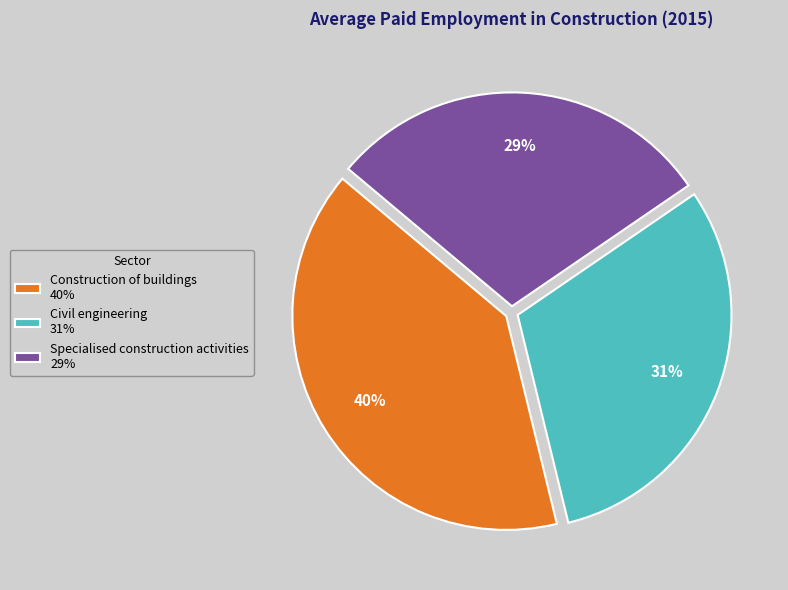

Rank the categories by value from lowest to highest.

Specialised construction activities, Civil engineering, Construction of buildings